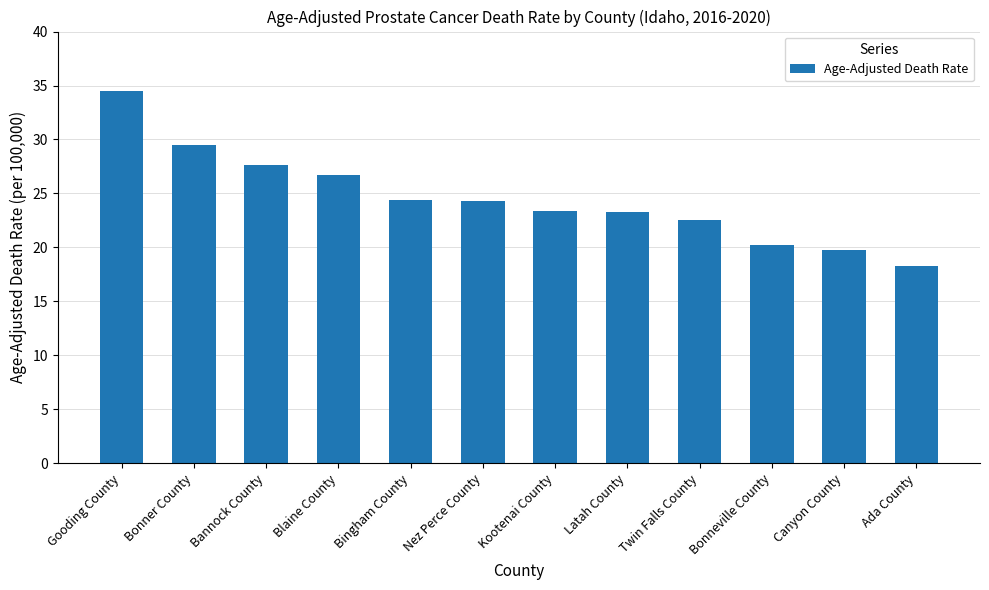

At which category does the chart reach its minimum across all series?

Ada County